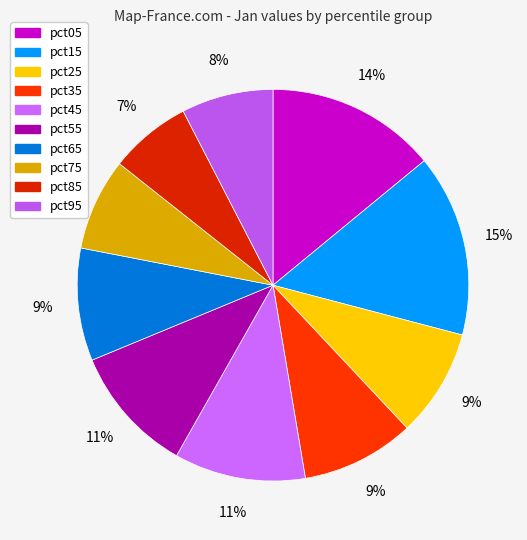

How many segments does this pie chart have?

10